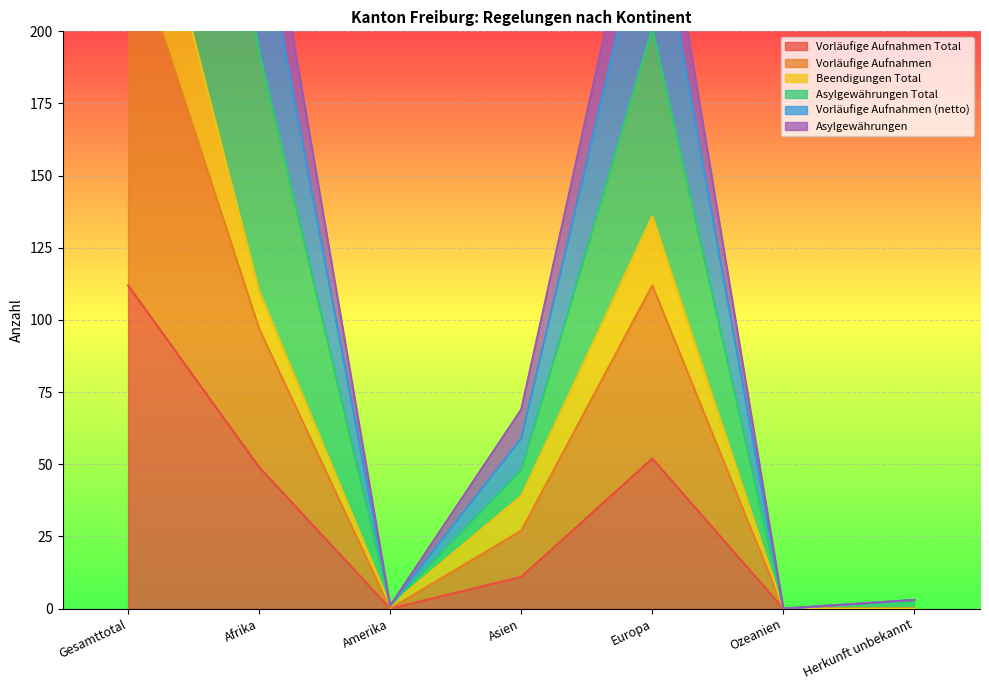

What is the maximum value for Vorläufige Aufnahmen Total?

112